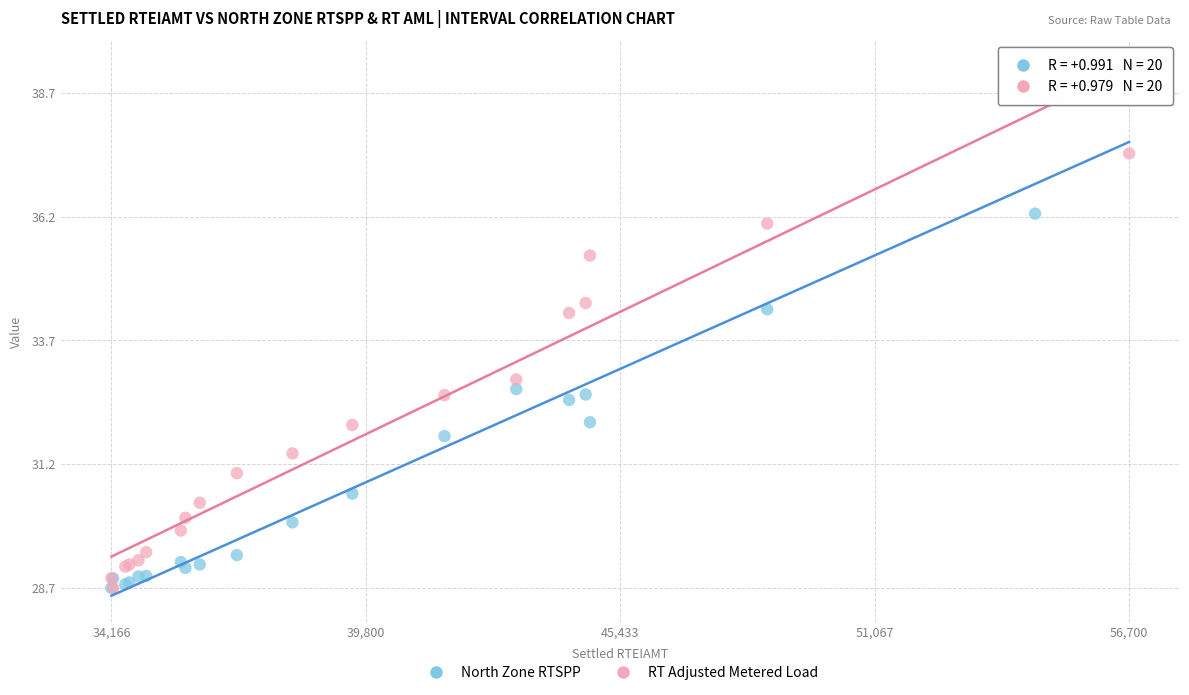

What are all the series names shown in the legend?

North Zone RTSPP, RT Adjusted Metered Load